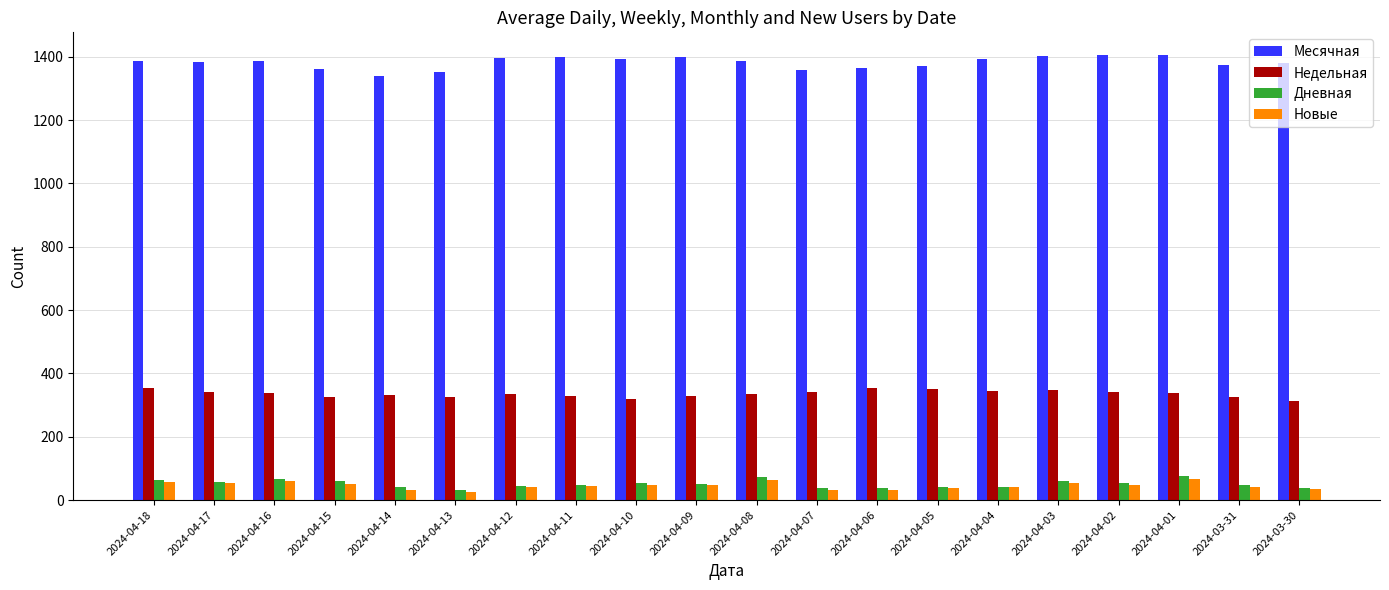

What is the total value across all series at 2024-04-18?

1863